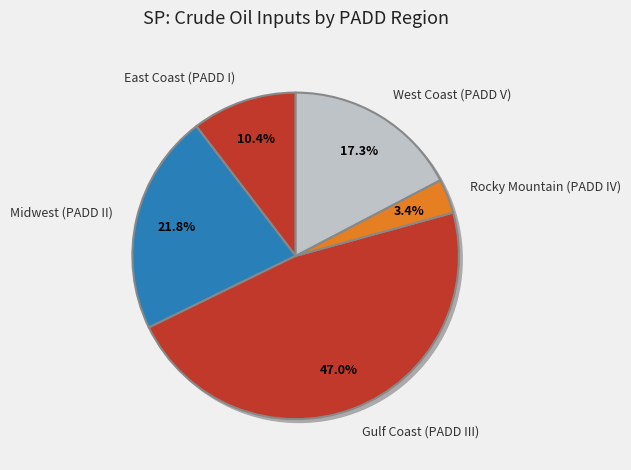

Between Rocky Mountain (PADD IV) and East Coast (PADD I), which is larger?

East Coast (PADD I)